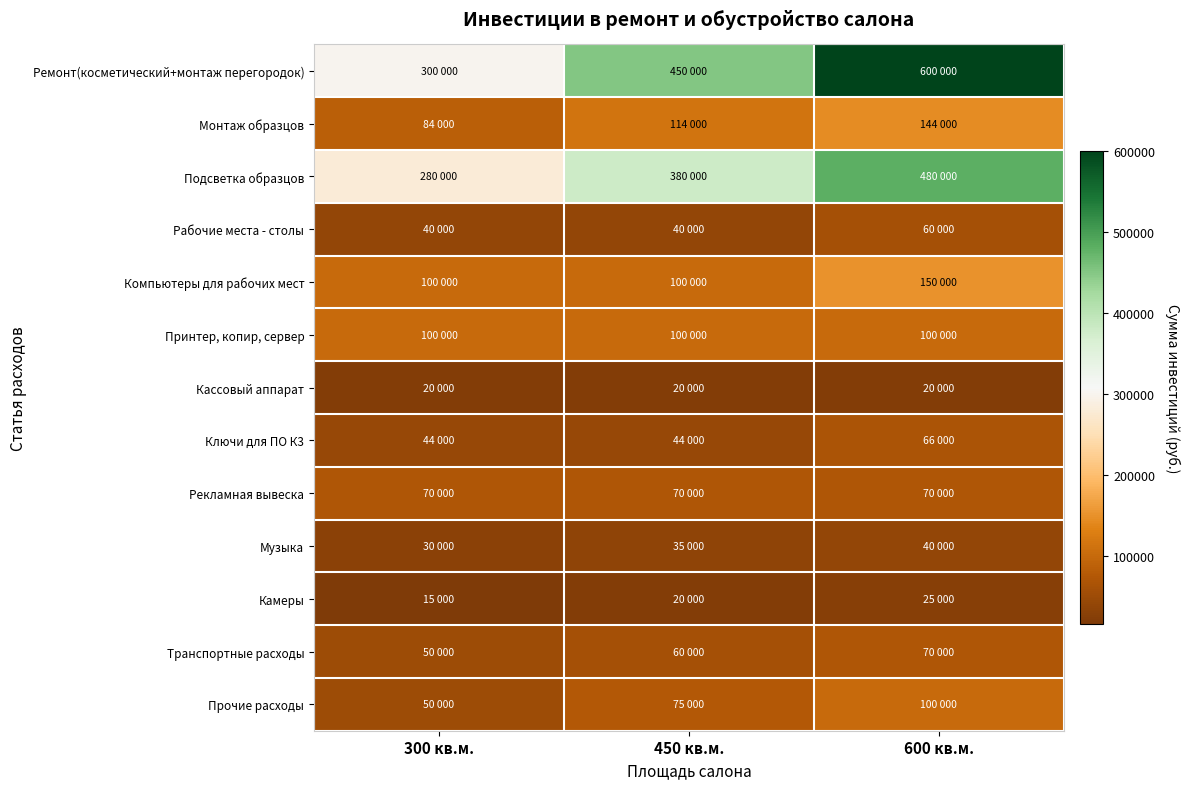

Reading left to right, what are all the values shown in this chart?

Ремонт(косметический+монтаж перегородок): 300 кв.м.=300000	450 кв.м.=450000	600 кв.м.=600000
Монтаж образцов: 300 кв.м.=84000	450 кв.м.=114000	600 кв.м.=144000
Подсветка образцов: 300 кв.м.=280000	450 кв.м.=380000	600 кв.м.=480000
Рабочие места - столы: 300 кв.м.=40000	450 кв.м.=40000	600 кв.м.=60000
Компьютеры для рабочих мест: 300 кв.м.=100000	450 кв.м.=100000	600 кв.м.=150000
Принтер, копир, сервер: 300 кв.м.=100000	450 кв.м.=100000	600 кв.м.=100000
Кассовый аппарат: 300 кв.м.=20000	450 кв.м.=20000	600 кв.м.=20000
Ключи для ПО К3: 300 кв.м.=44000	450 кв.м.=44000	600 кв.м.=66000
Рекламная вывеска: 300 кв.м.=70000	450 кв.м.=70000	600 кв.м.=70000
Музыка: 300 кв.м.=30000	450 кв.м.=35000	600 кв.м.=40000
Камеры: 300 кв.м.=15000	450 кв.м.=20000	600 кв.м.=25000
Транспортные расходы: 300 кв.м.=50000	450 кв.м.=60000	600 кв.м.=70000
Прочие расходы: 300 кв.м.=50000	450 кв.м.=75000	600 кв.м.=100000